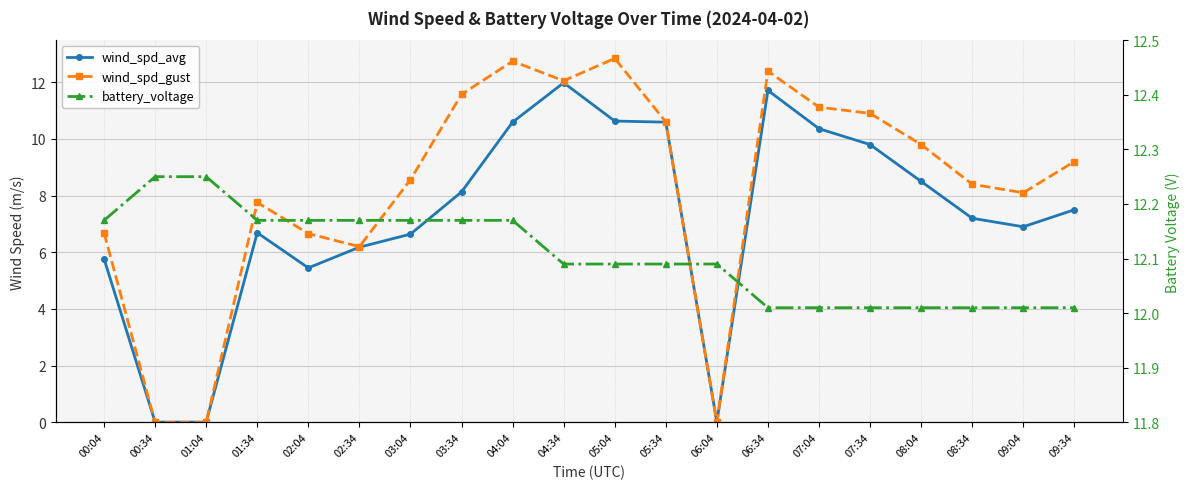

Reading left to right, what are all the values shown in this chart?

wind_spd_avg: 5.8	0.0	0.0	6.7	5.5	6.2	6.6	8.1	10.6	12.0	10.6	10.6	0.0	11.7	10.4	9.8	8.5	7.2	6.9	7.5
wind_spd_gust: 6.7	0.0	0.0	7.8	6.7	6.2	8.6	11.6	12.7	12.1	12.8	10.6	0.0	12.4	11.1	10.9	9.8	8.4	8.1	9.2
battery_voltage: 12.2	12.2	12.2	12.2	12.2	12.2	12.2	12.2	12.2	12.1	12.1	12.1	12.1	12.0	12.0	12.0	12.0	12.0	12.0	12.0